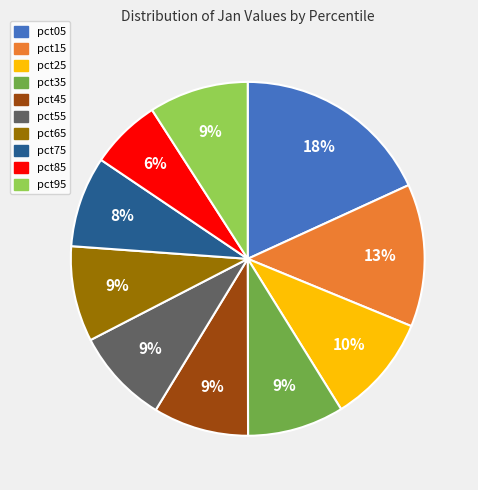

To the nearest percent, what is the difference between the largest and smallest slice percentages?

12%